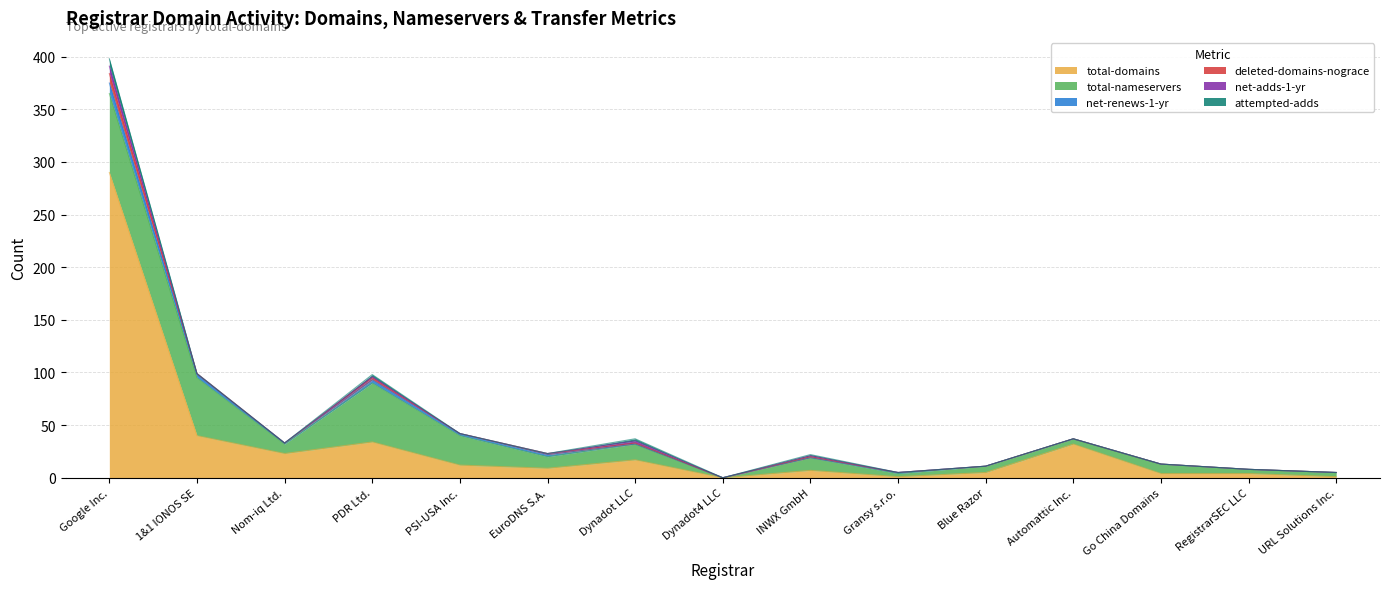

How many lines are shown in the chart?

6